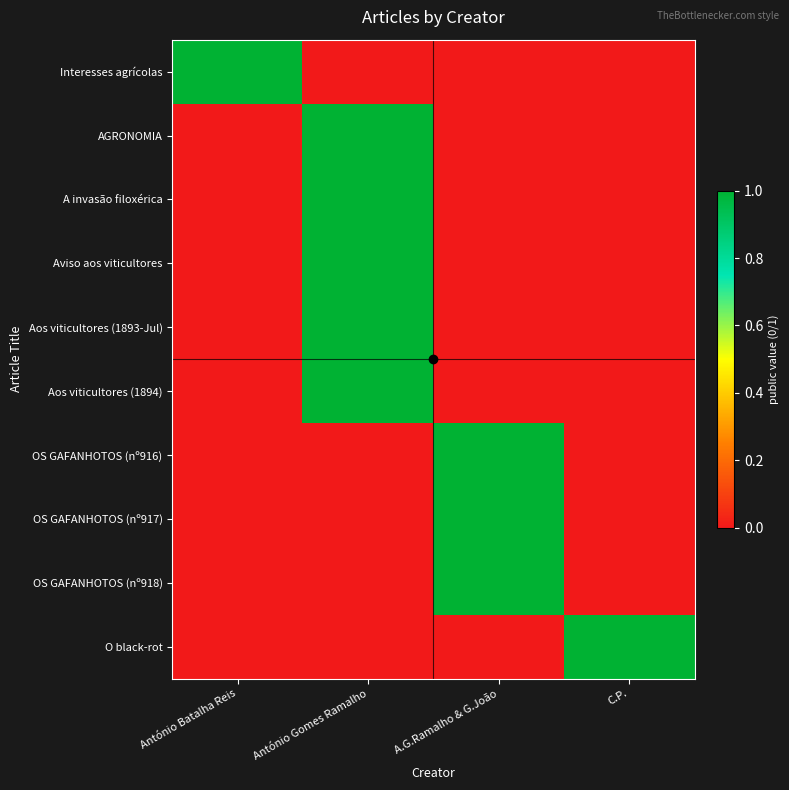

What is the maximum value shown in the chart?

1